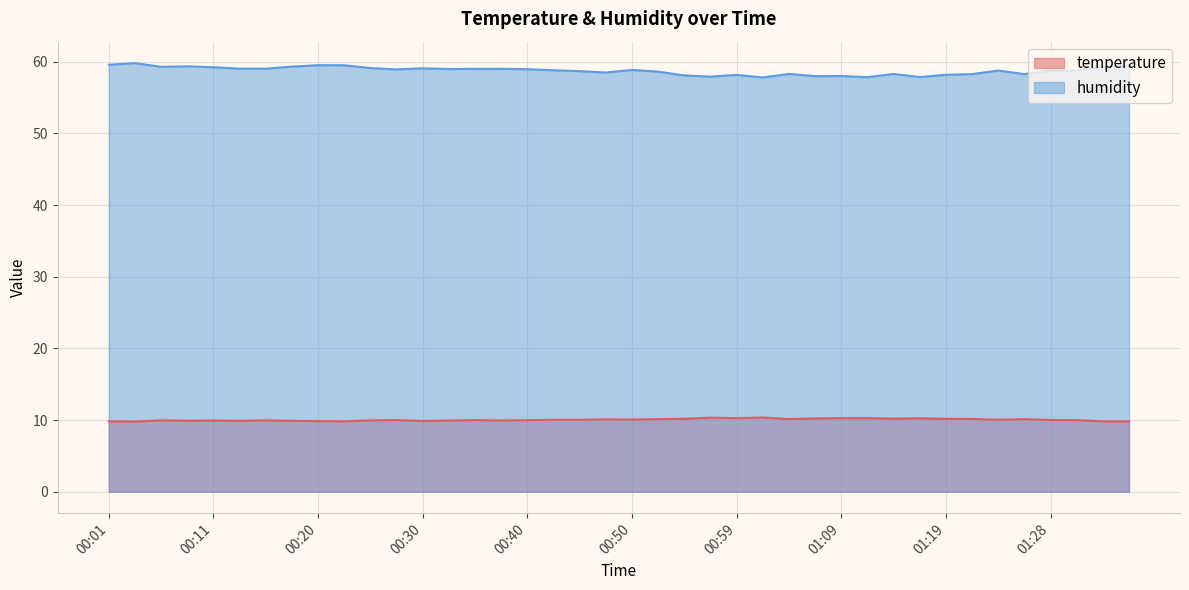

Is the value of temperature at 01:26 greater than the value of humidity at 00:03?

No